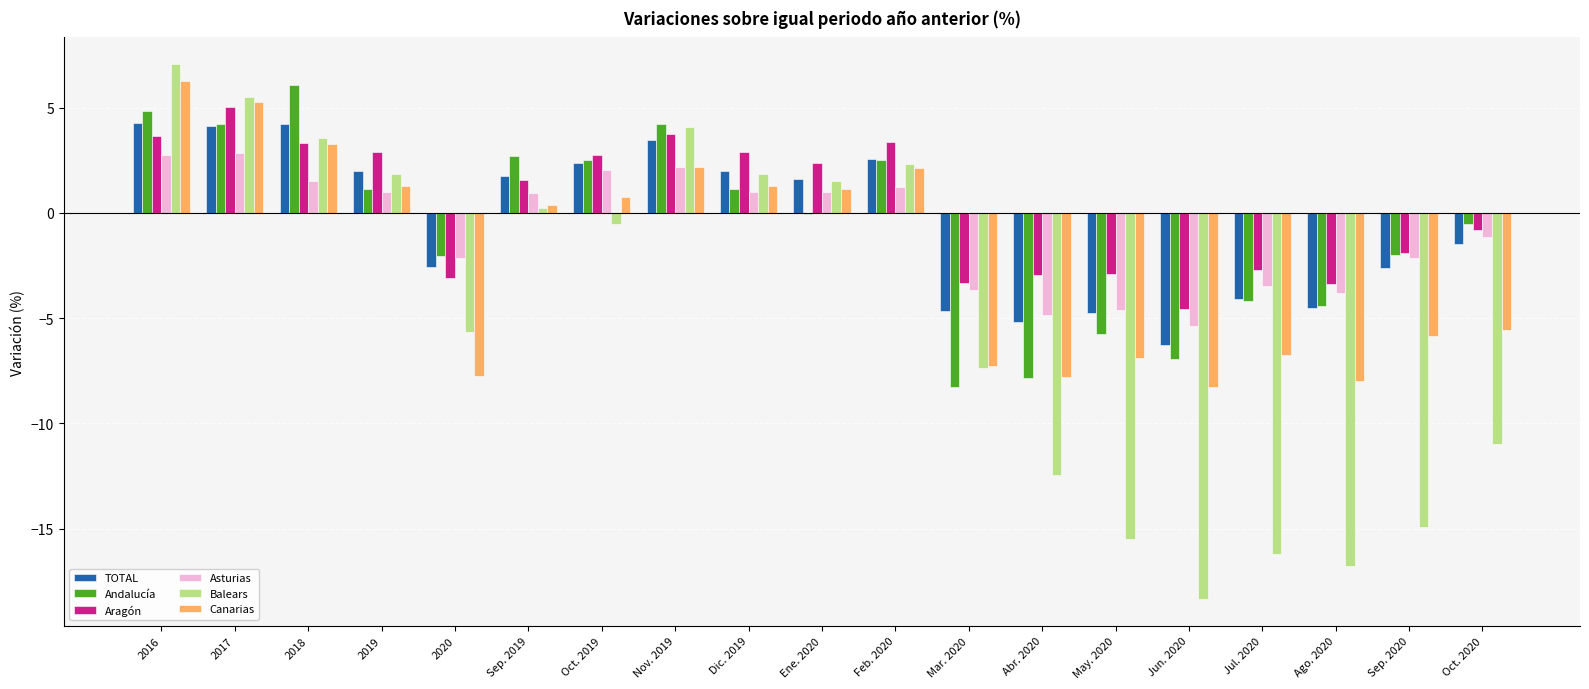

What is the sum of the Canarias values at Feb. 2020 and Abr. 2020?

-5.7